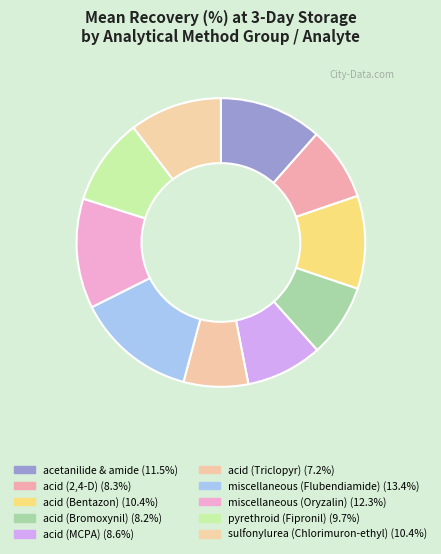

To the nearest percent, what is the average slice percentage?

10%